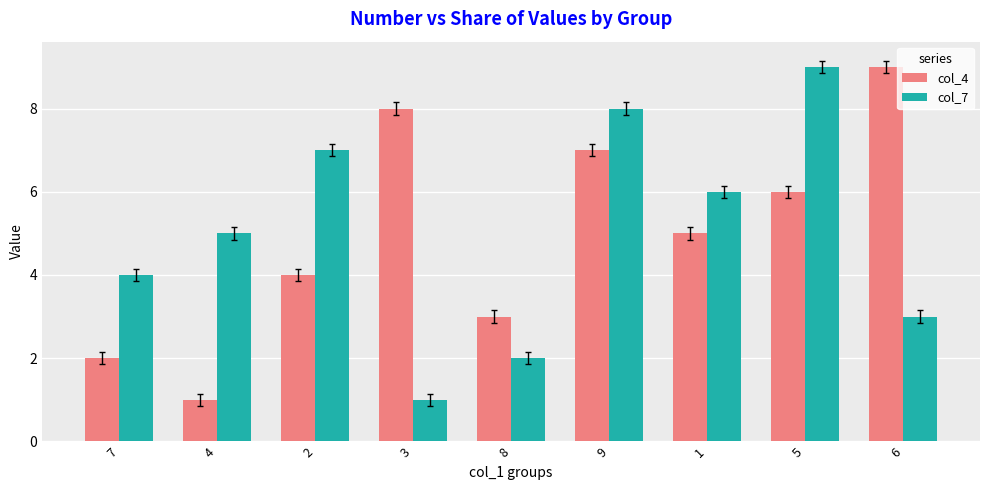

Does the chart contain stacked bars?

No